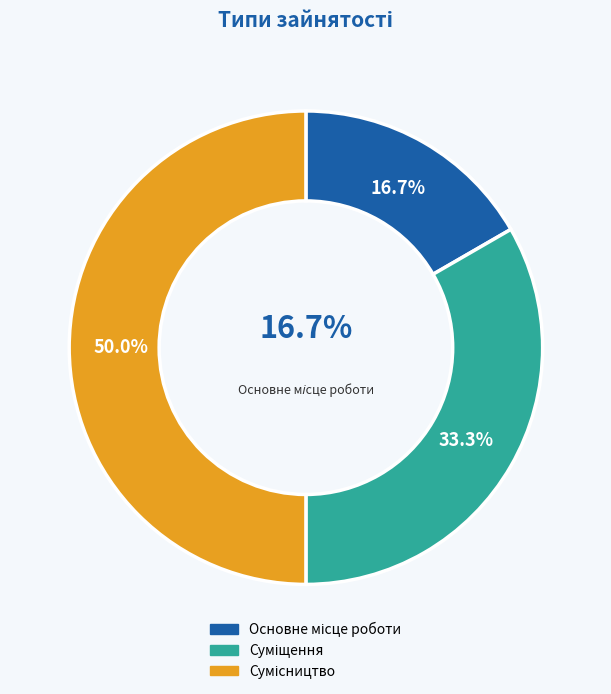

Which category has the biggest portion of the pie?

Сумісництво